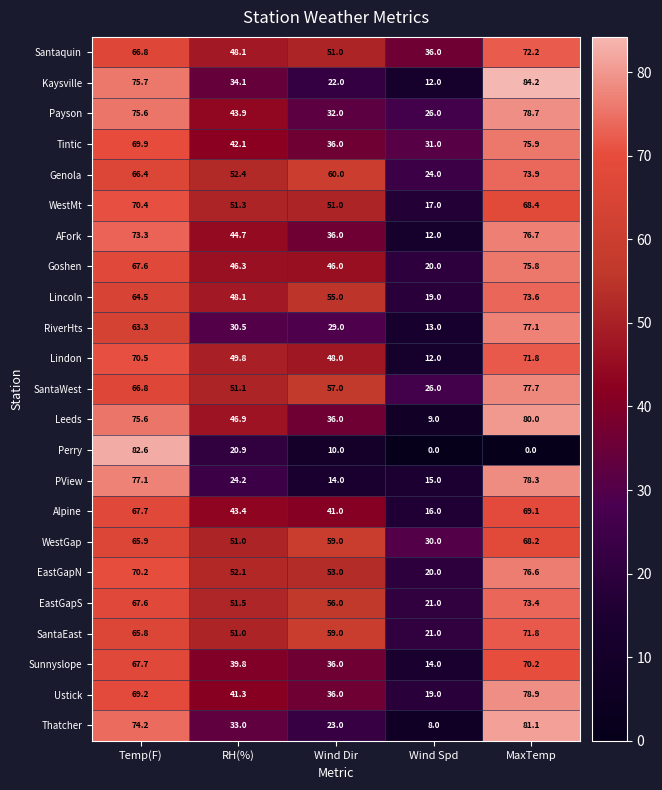

Where is SantaWest nearest to the value 51?

RH(%)